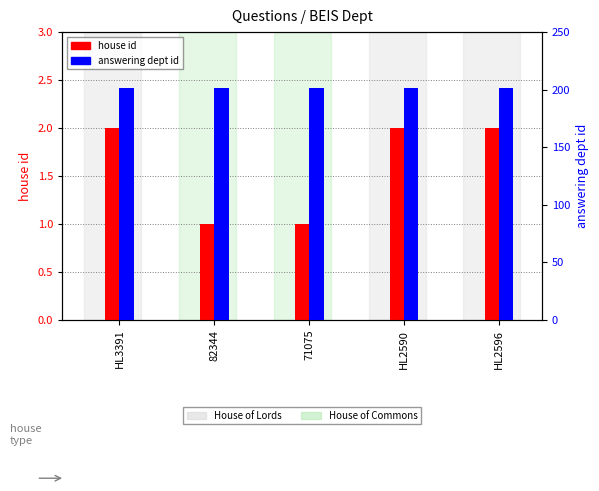

How many groups of bars are there?

5